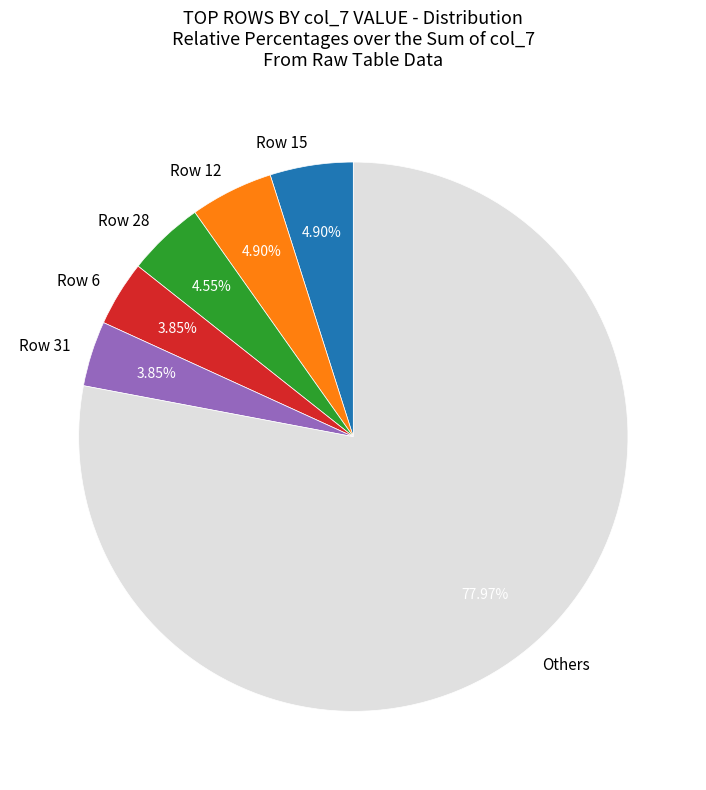

Which slice is the largest?

Others